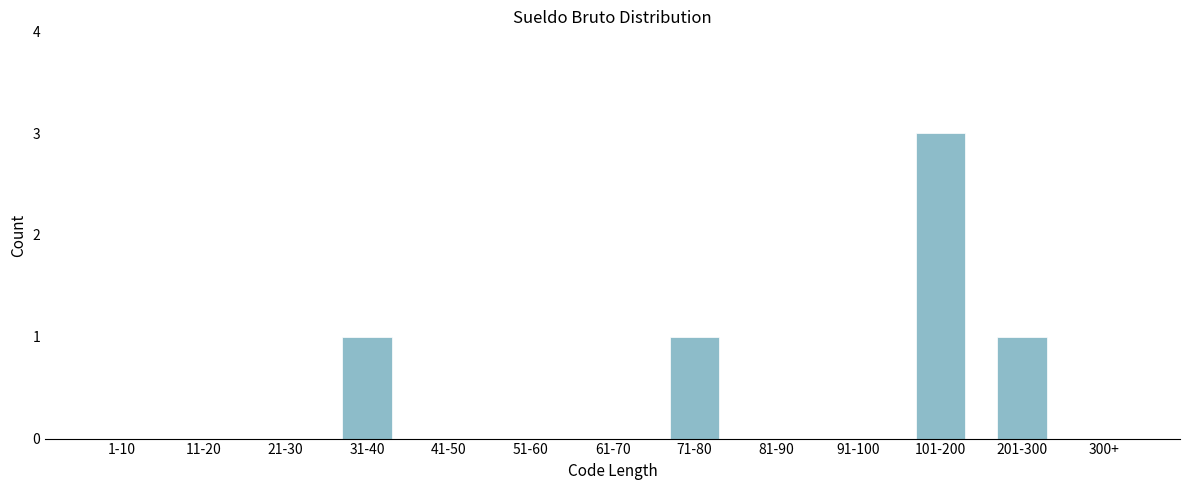

Reading left to right, extract all data points from this chart.

1-10=0	11-20=0	21-30=0	31-40=1	41-50=0	51-60=0	61-70=0	71-80=1	81-90=0	91-100=0	101-200=3	201-300=1	300+=0